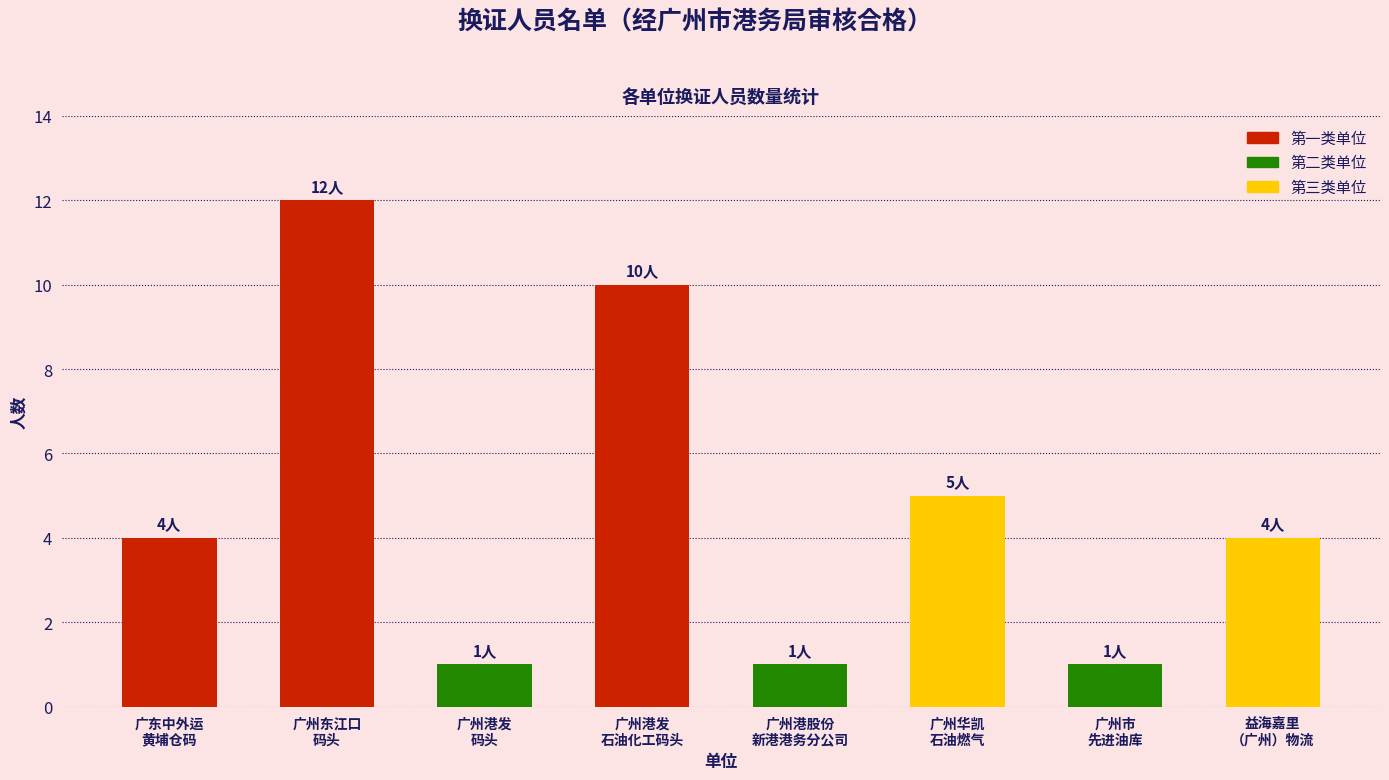

How many values are between 1 and 10?

7